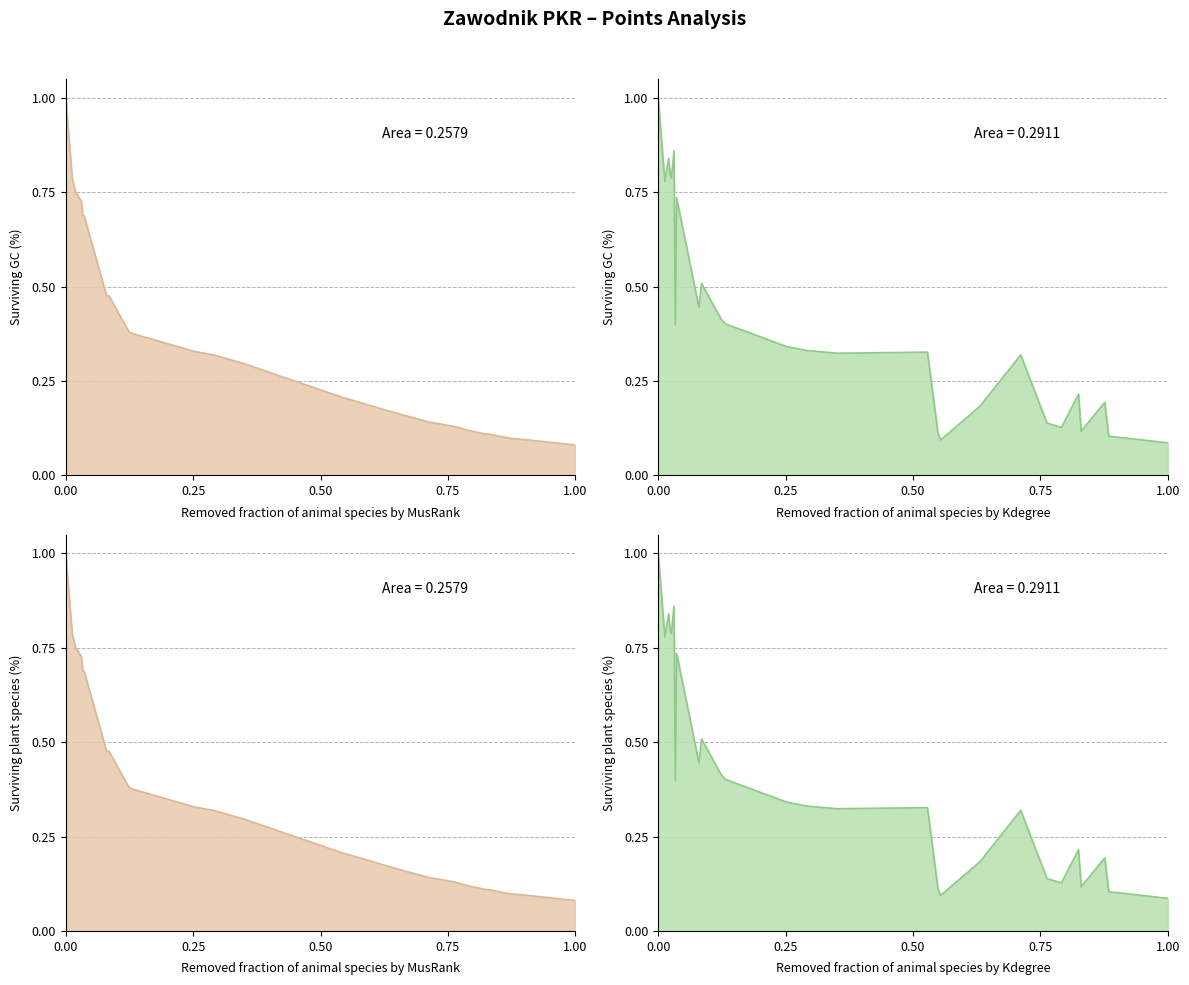

True or false: P-ty has more than 1 points higher than both neighbors.

False